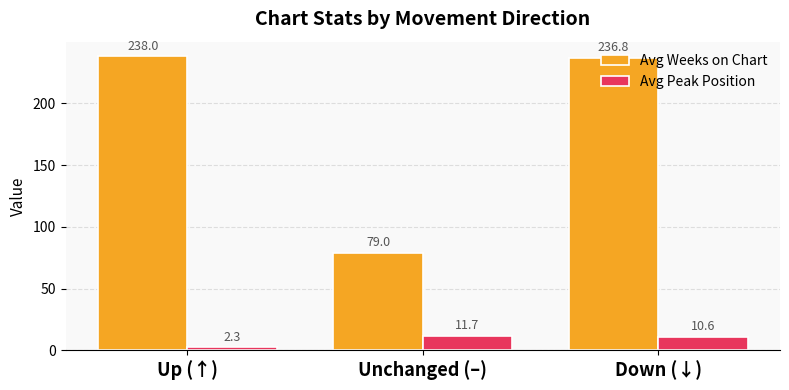

Reading left to right, what are all the values shown in this chart?

Avg Weeks on Chart: Up (↑)=238.0	Unchanged (–)=79.0	Down (↓)=236.8
Avg Peak Position: Up (↑)=2.3	Unchanged (–)=11.7	Down (↓)=10.6